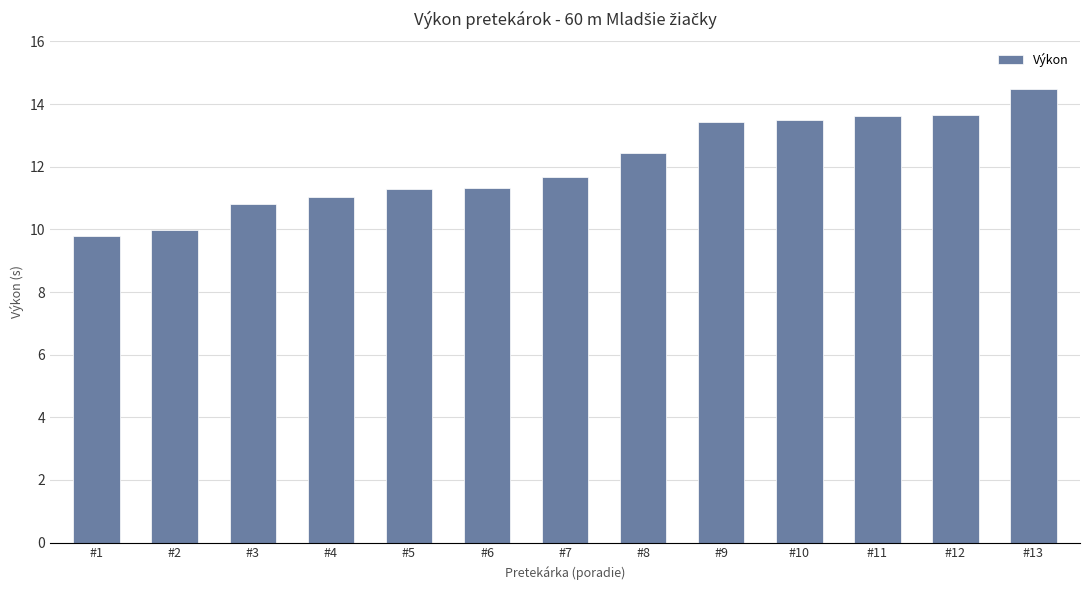

What is the difference between the maximum and minimum values?

4.7